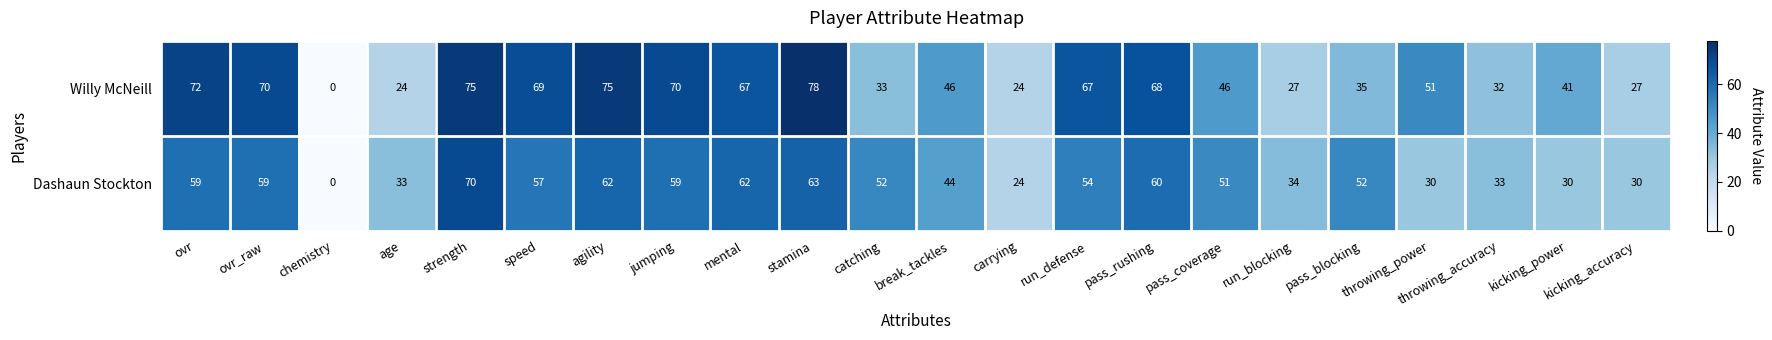

The Willy McNeill series shows 24 at age. True or false?

True